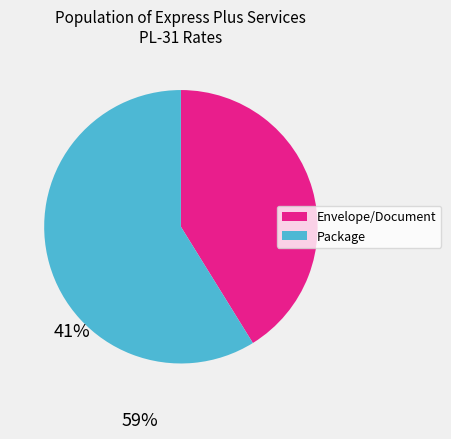

Does any single category account for the majority?

Yes